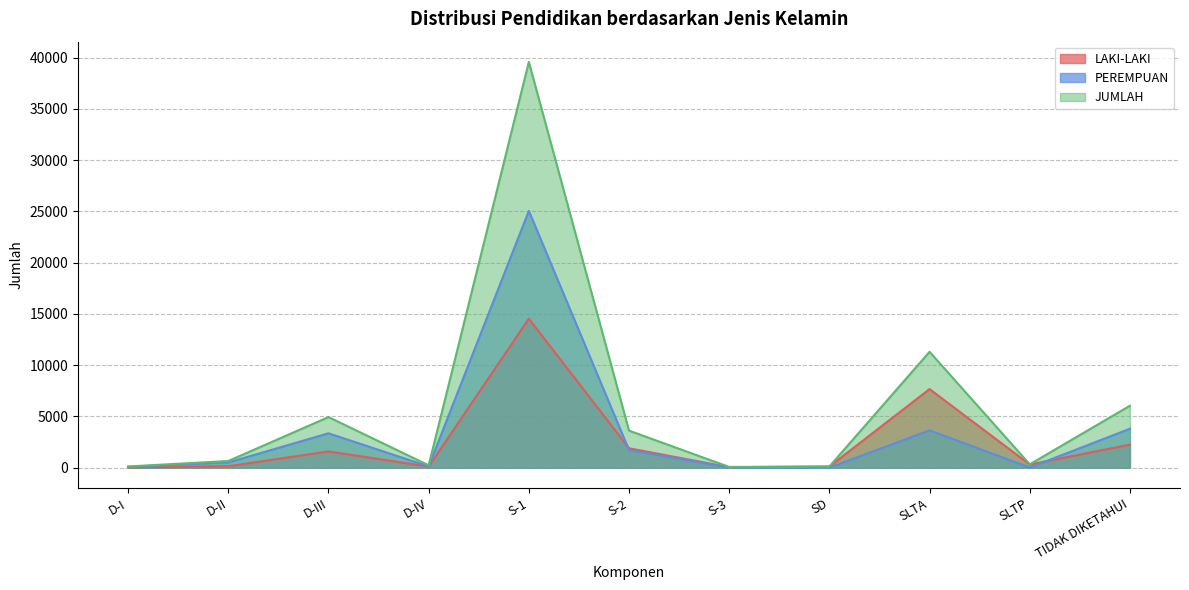

Which category has the highest value across all series?

S-1